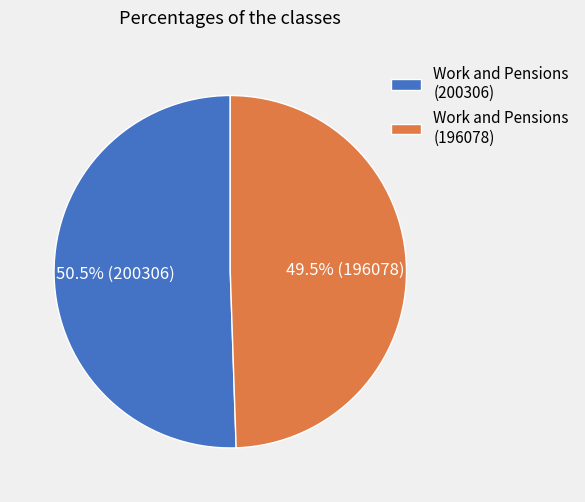

What portion of the pie excludes Work and Pensions (200306)?

49.5%